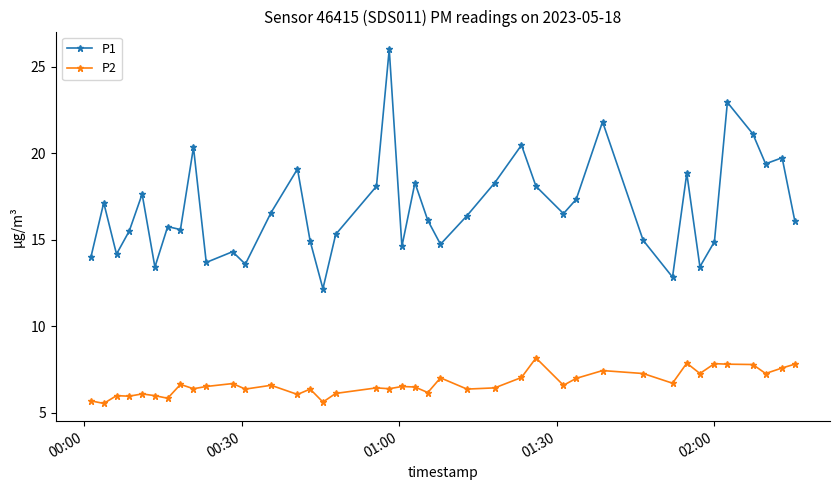

What is the difference between the maximum and minimum values in the P1 series?

13.8